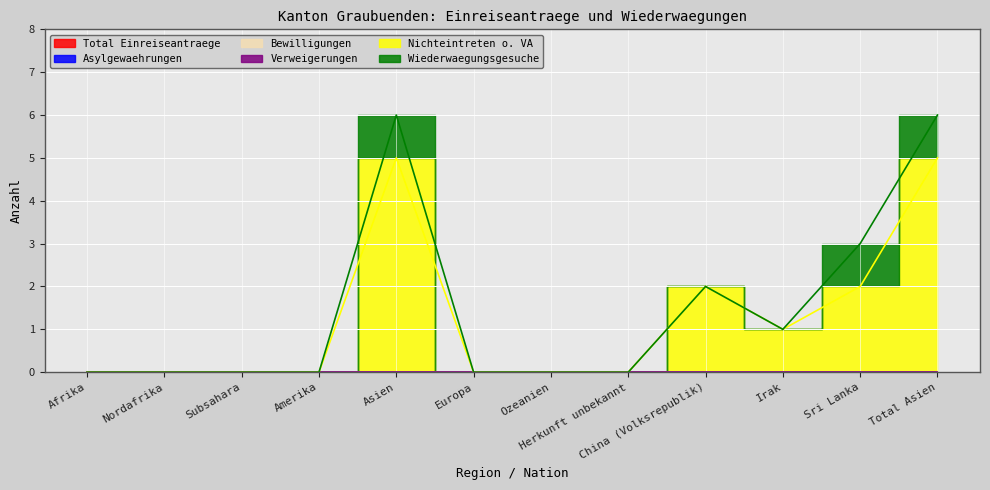

What are all the series names shown in the legend?

Total Einreiseantraege, Asylgewaehrungen, Bewilligungen, Verweigerungen, Nichteintreten o. VA, Wiederwaegungsgesuche